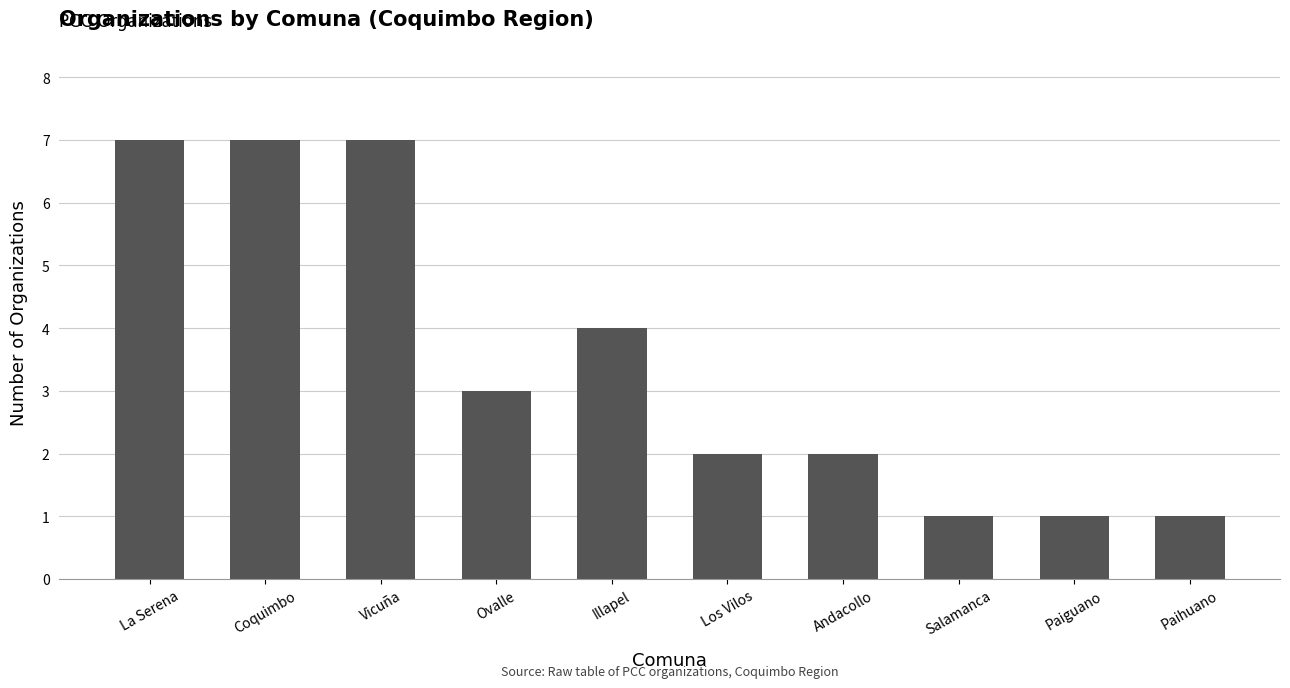

Where is the data nearest to the value 4?

Illapel